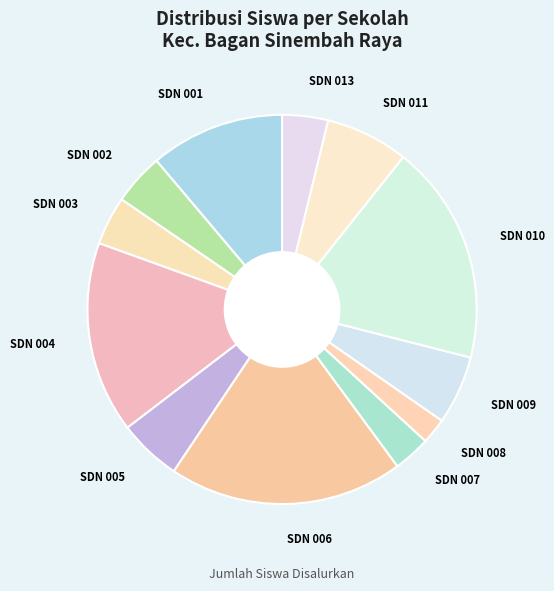

Is there a majority slice in this chart?

No